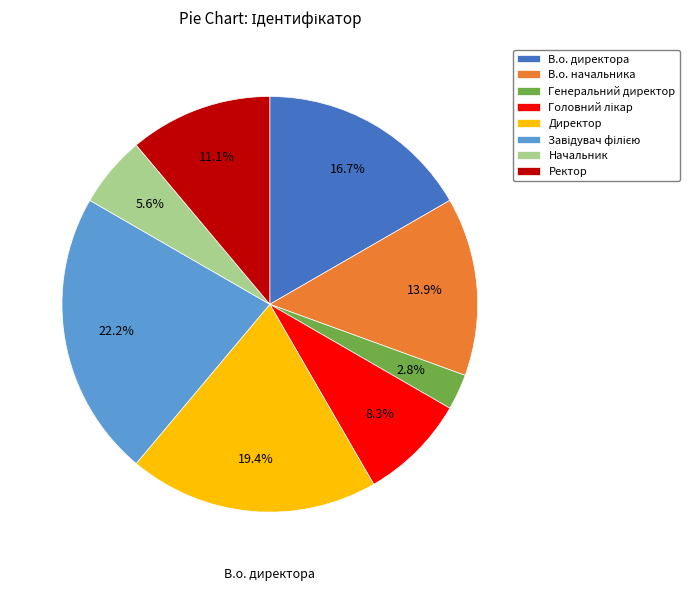

Is there any slice that represents more than half of the pie?

No